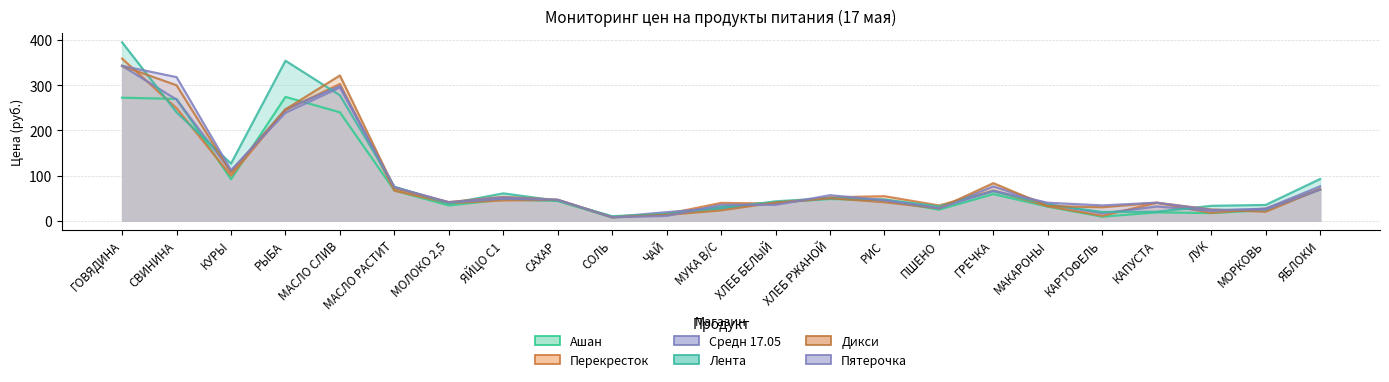

Does the chart have visible grid lines?

Yes